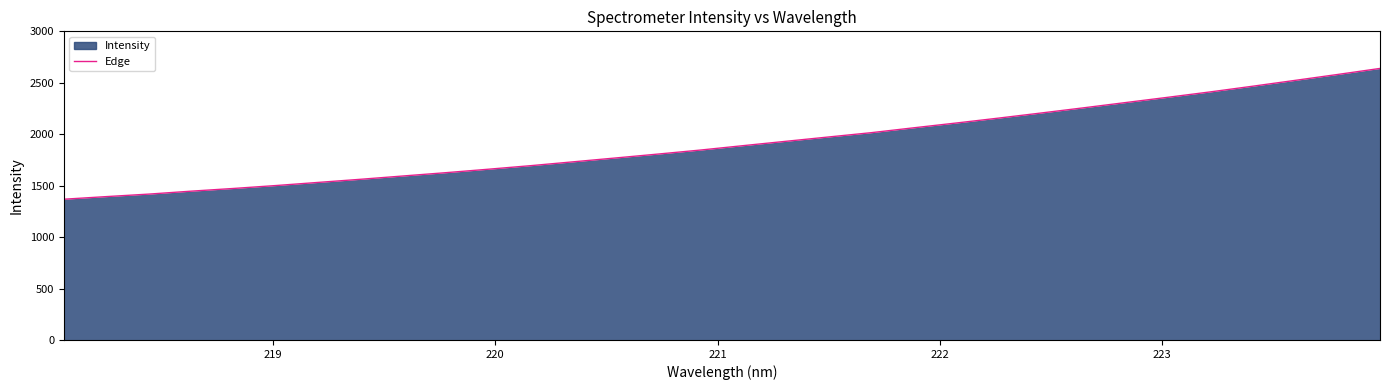

What is the sum of all values?

61310.2